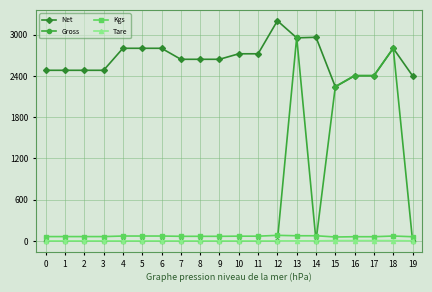

True or false: Tare has a value of 0 at 0.

True